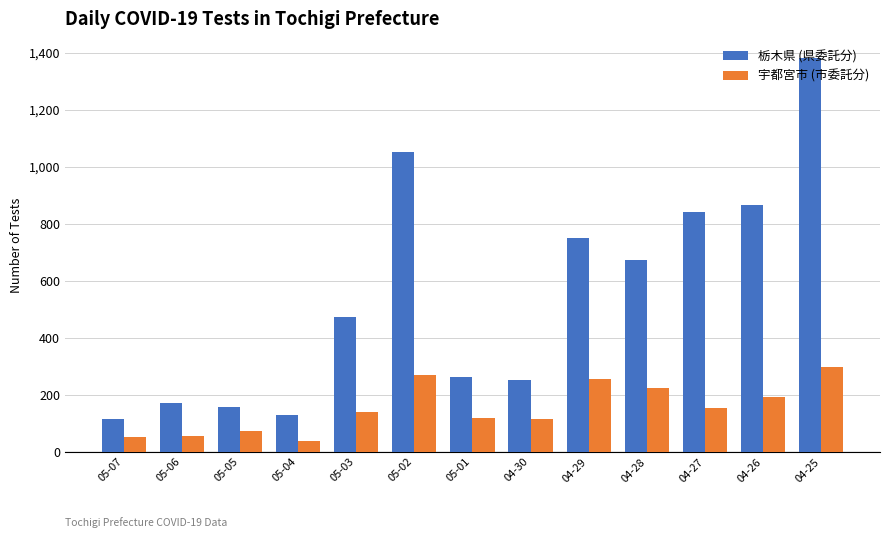

What is the difference between the maximum and second lowest values in the 栃木県 (県委託分) series?

1252